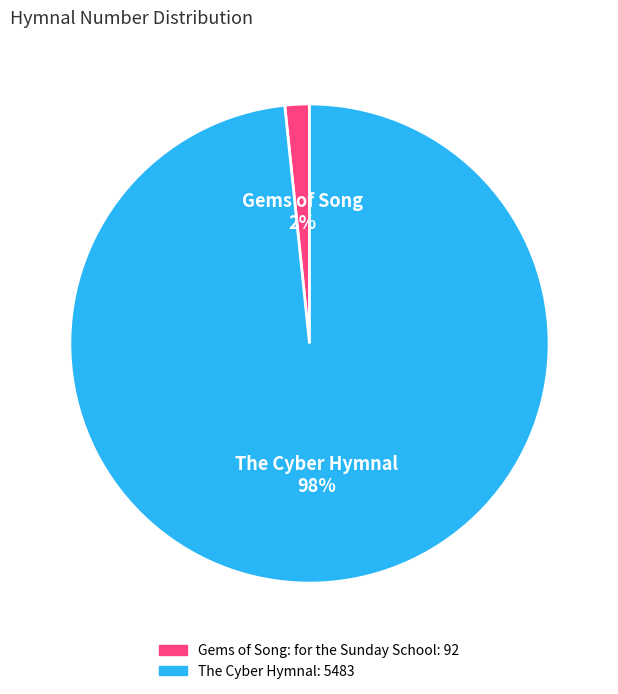

To the nearest percent, what is the average slice percentage?

50%